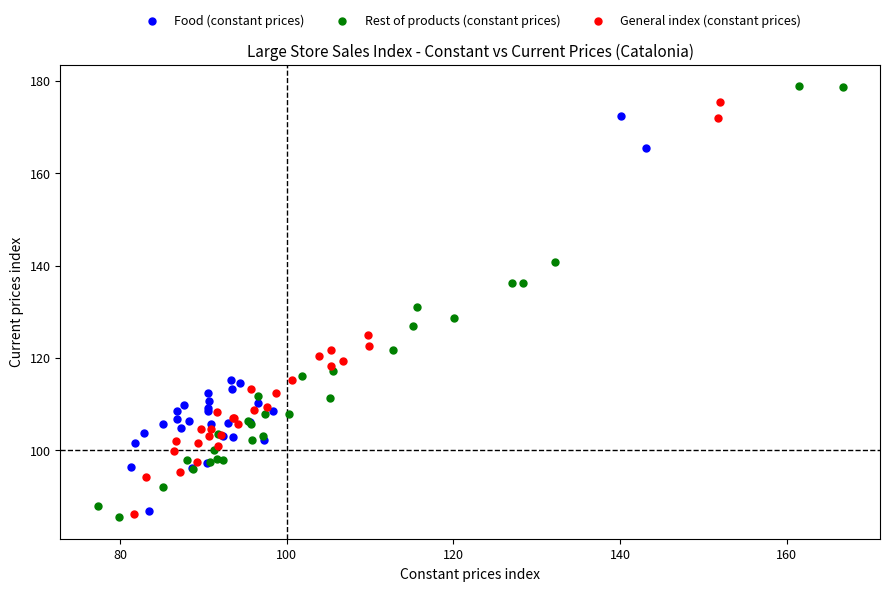

Which series contains the highest Y value?

Rest of products (constant prices)